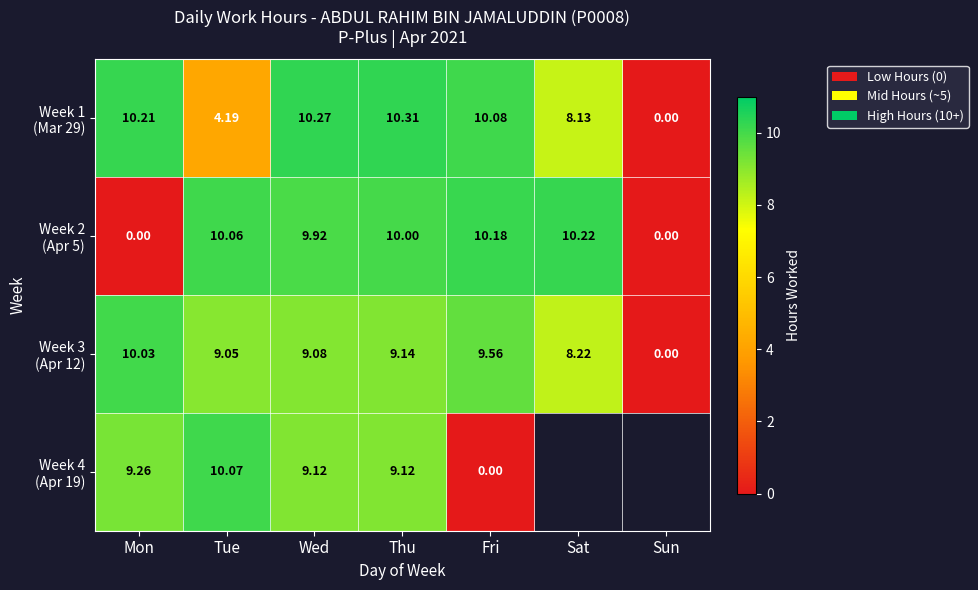

What is the sum of all Week 1 (Mar 29) values?

53.2